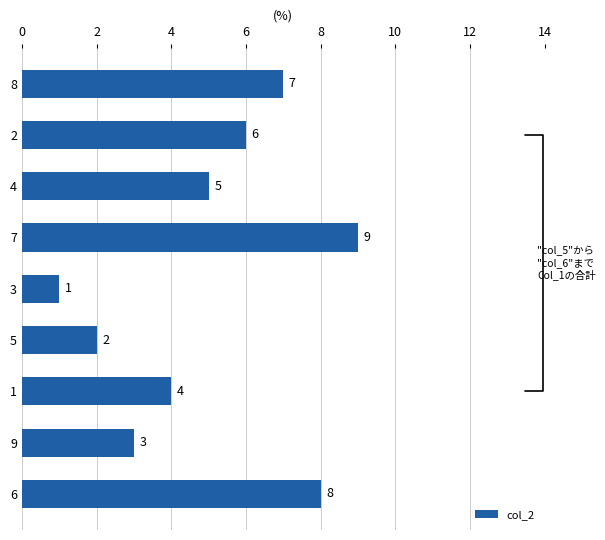

Which category has the lowest value across all series?

3